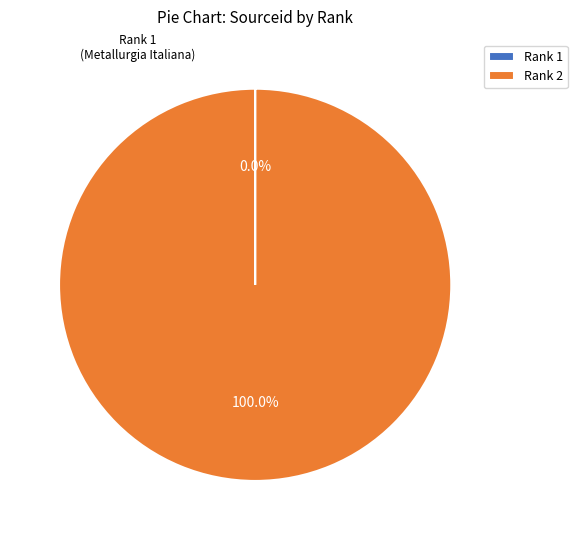

Does any single category account for the majority?

Yes